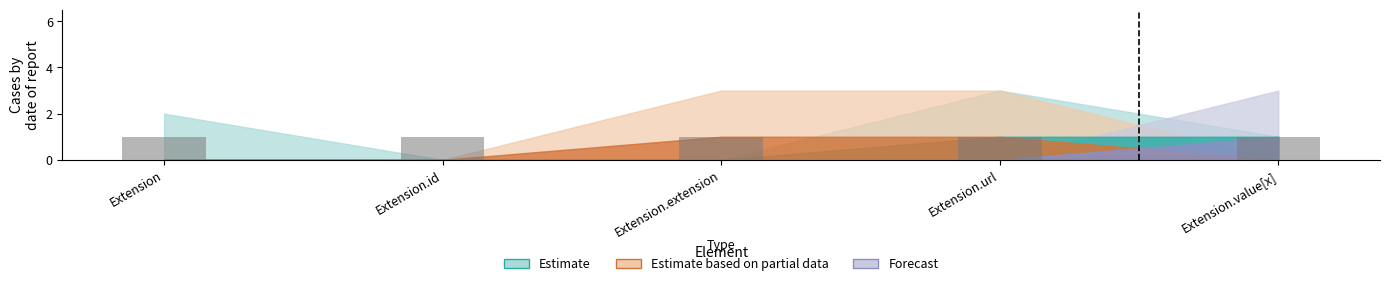

Which series has the largest total across all categories?

Estimate